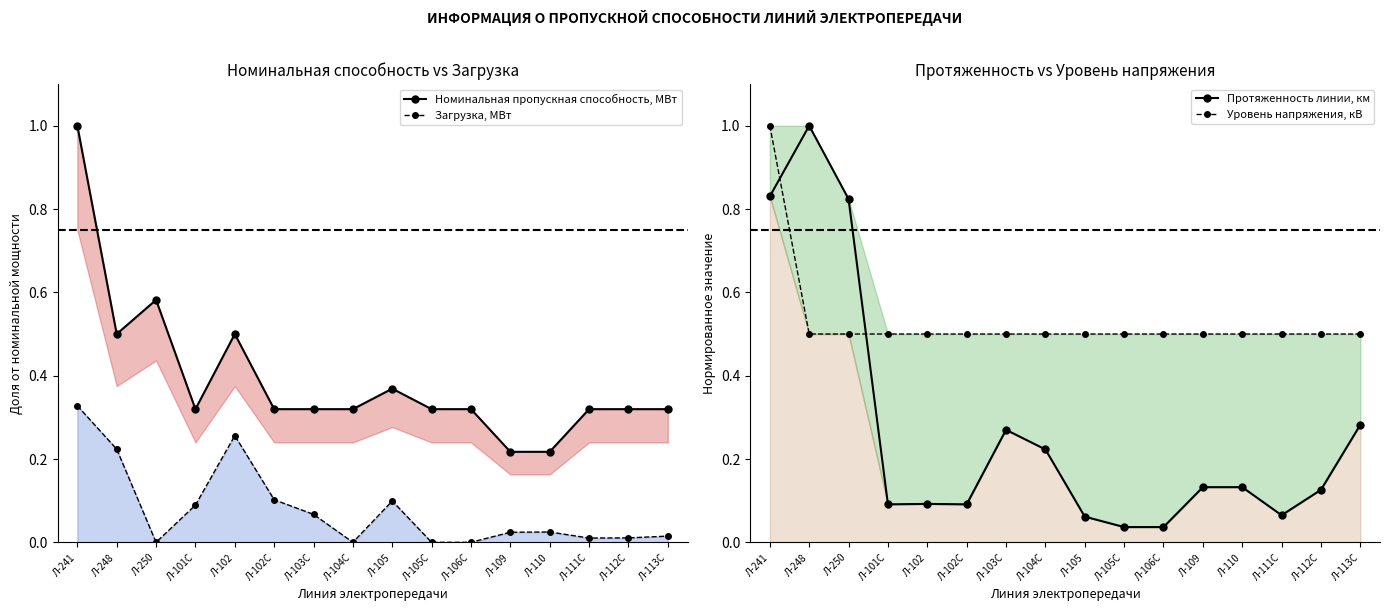

Between which two adjacent categories do Уровень напряжения, кВ and Номинальная пропускная способность, МВт first intersect?

Л-250 and Л-101С